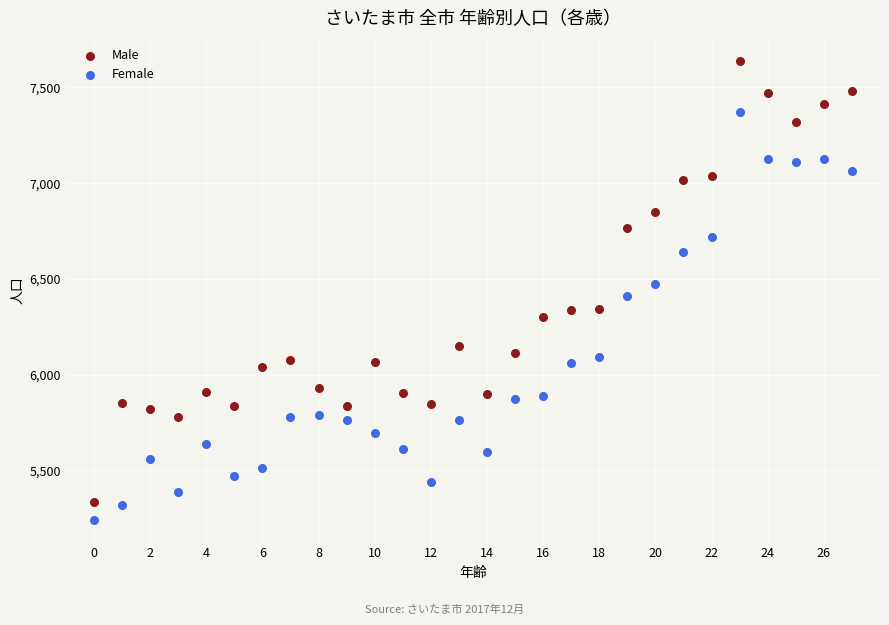

Which series has the largest Y range (max minus min)?

Male